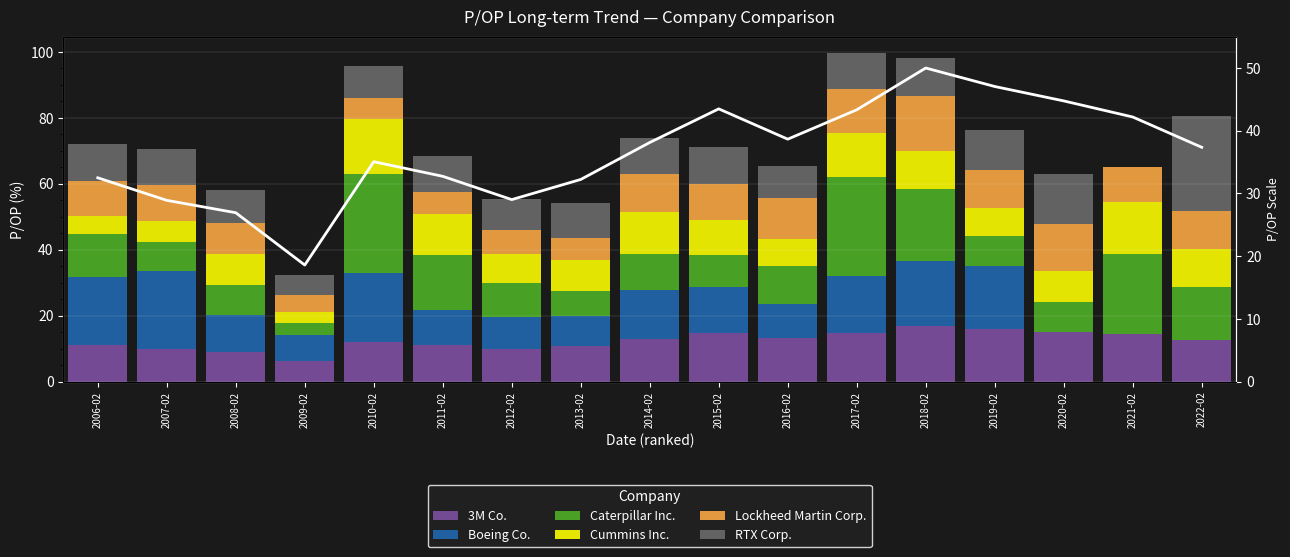

What is the average value of the Boeing Co. series?

12.3